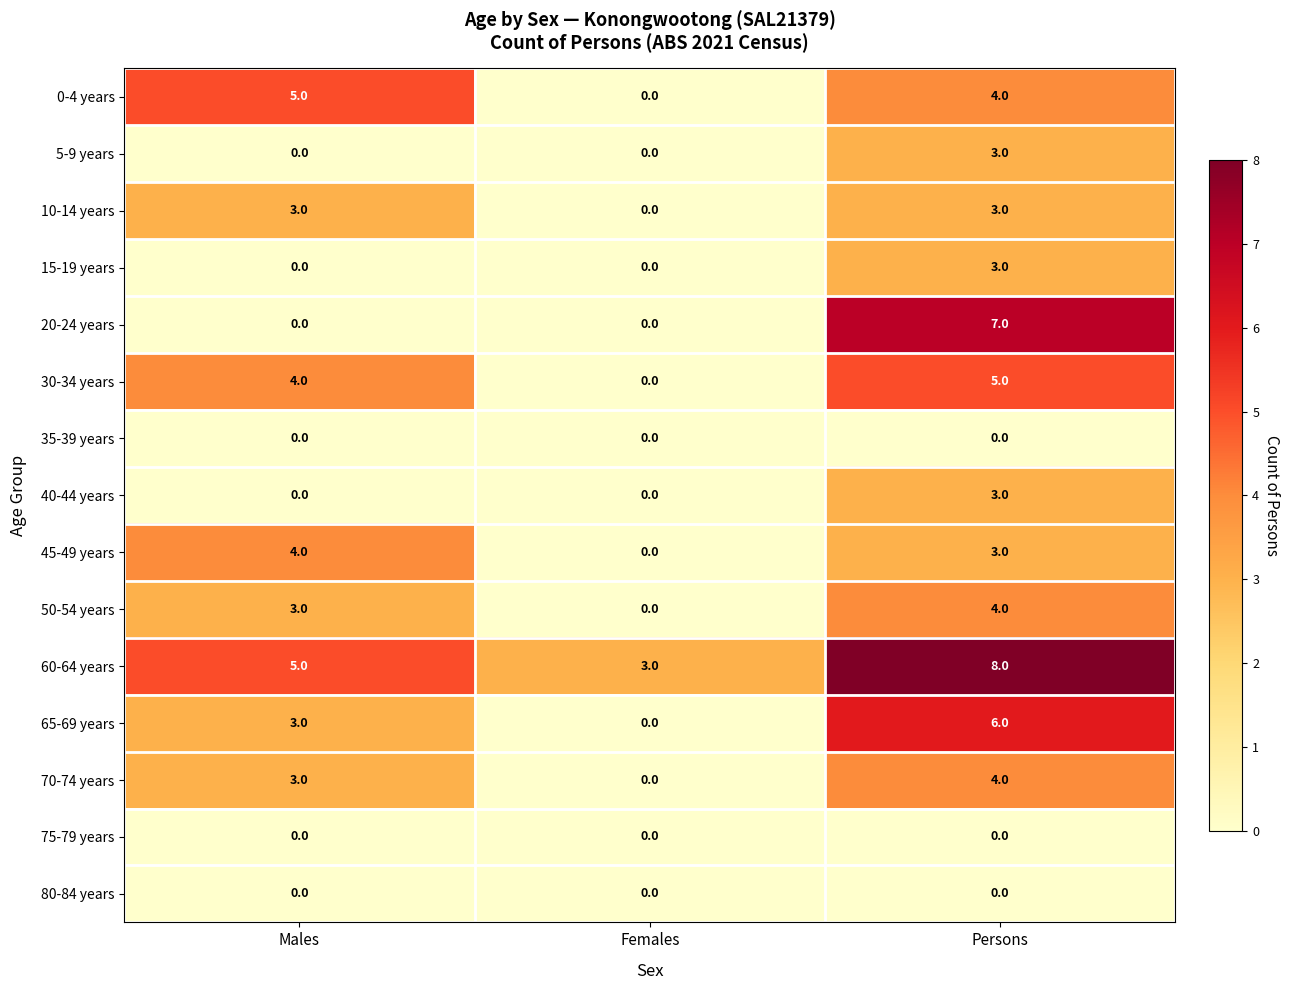

True or false: 5-9 years has a value of 2 at Females.

False